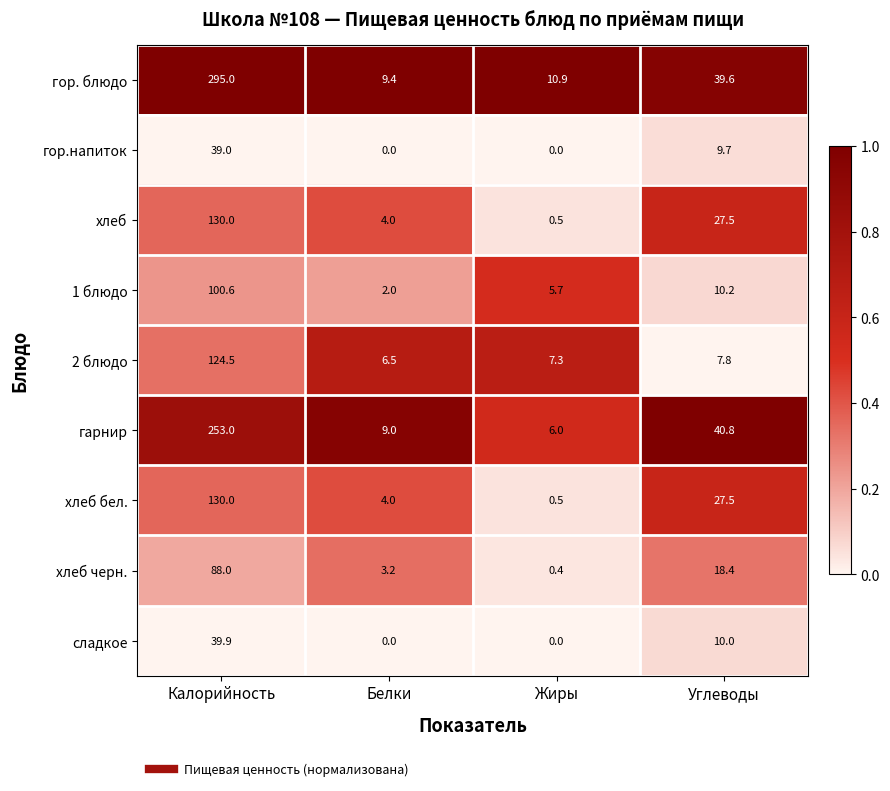

At which label does хлеб черн. first exceed 18?

Калорийность